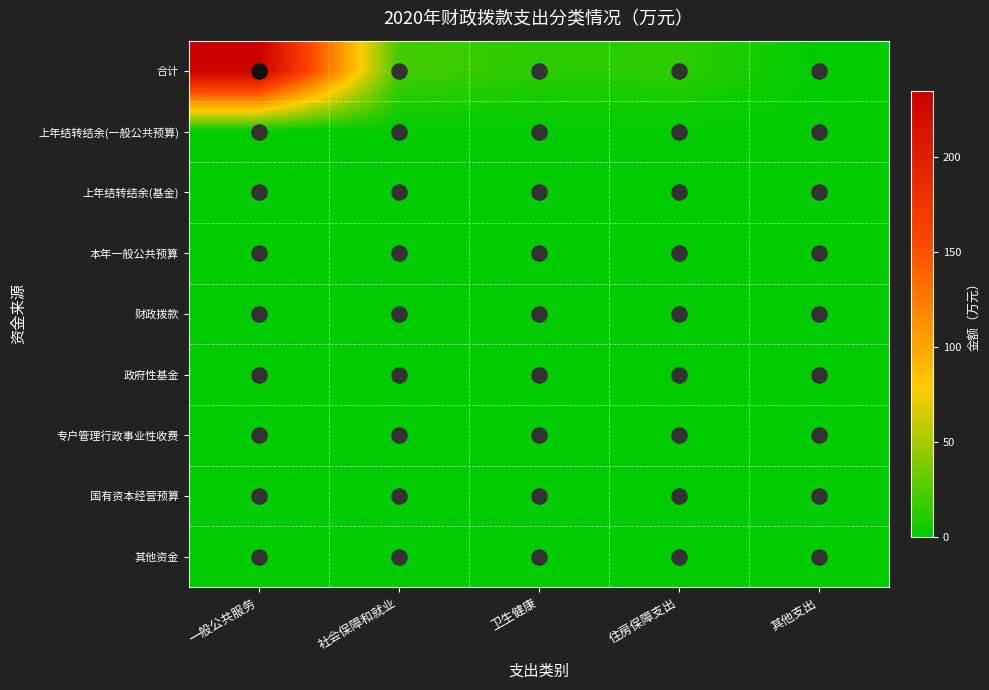

What is the difference between the highest and lowest values at 卫生健康?

12.8